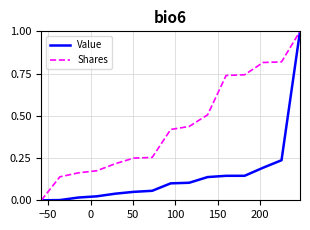

Which series has the largest total across all categories?

Shares